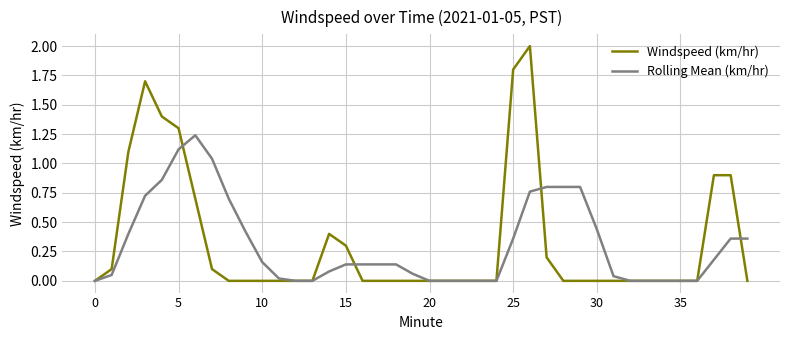

Rank the series by their maximum value, from highest to lowest.

Windspeed (km/hr), Rolling Mean (km/hr)